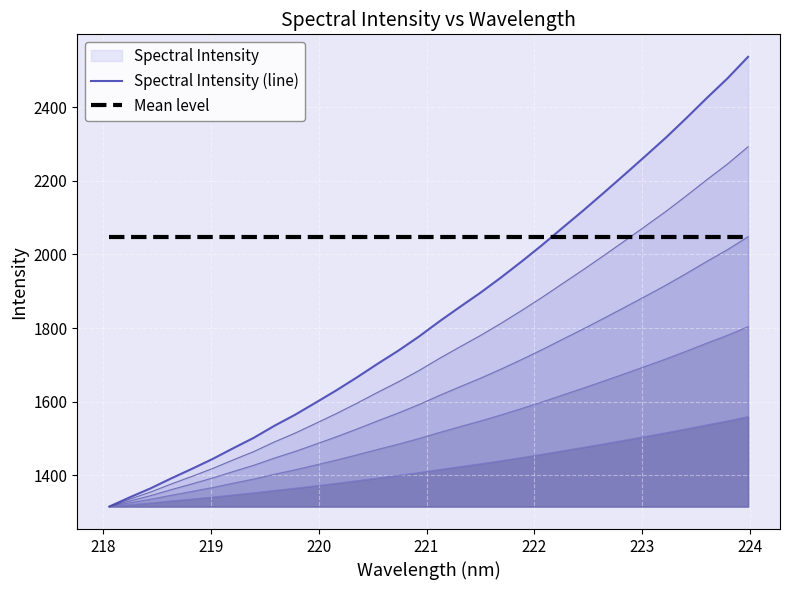

What is the lowest value of the Mean level series?

2048.1